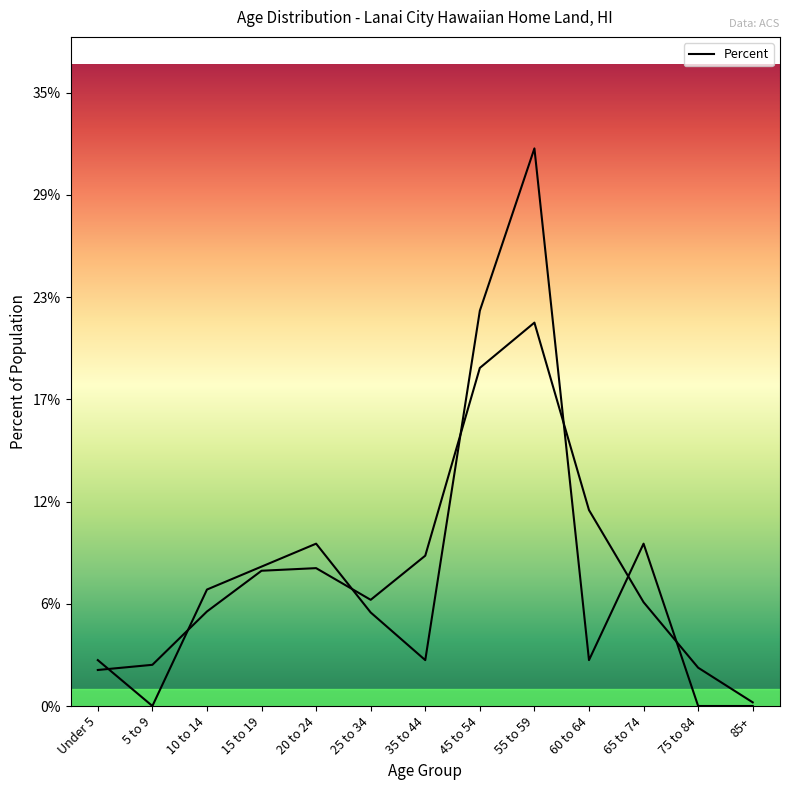

True or false: there are more than 2 points higher than both neighbors.

True